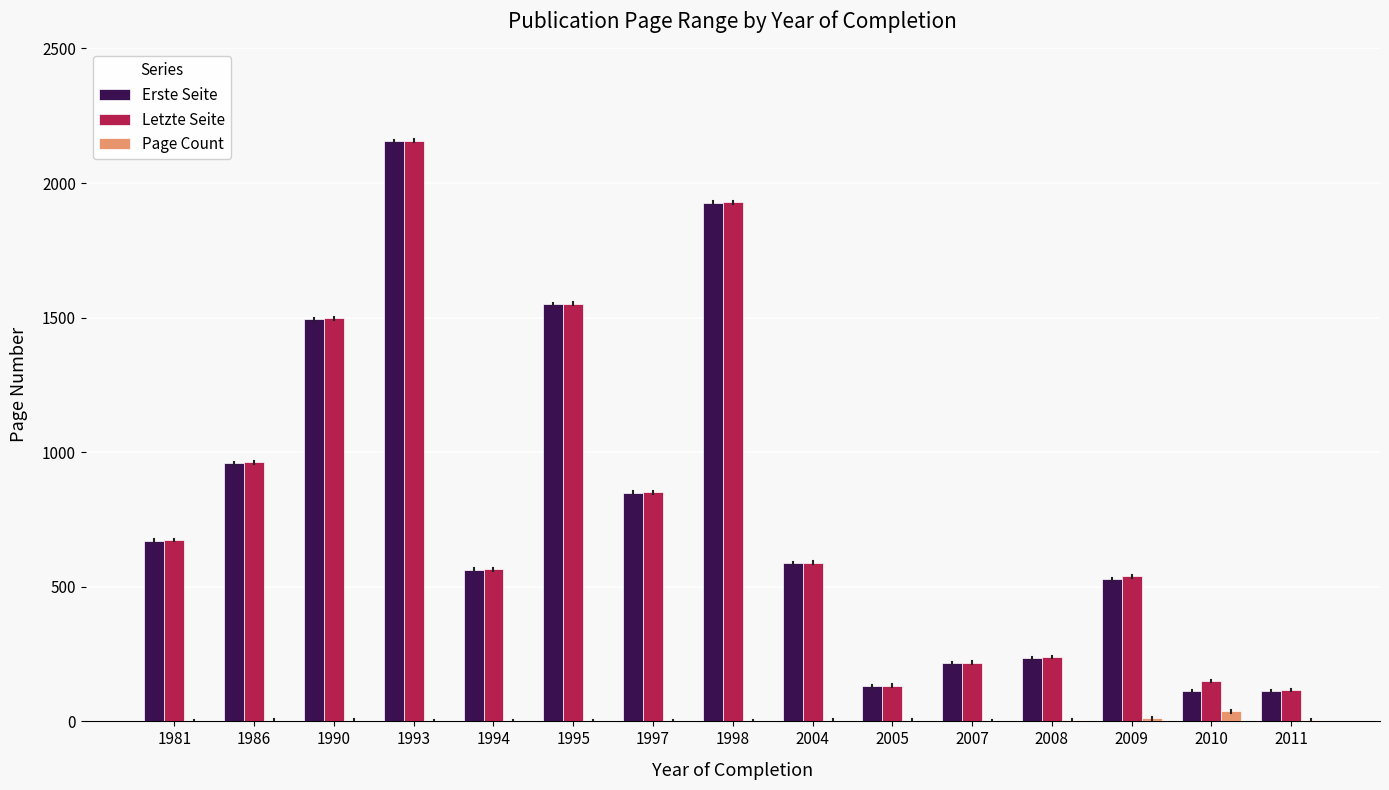

Are the bars grouped side by side (vs. stacked)?

Yes